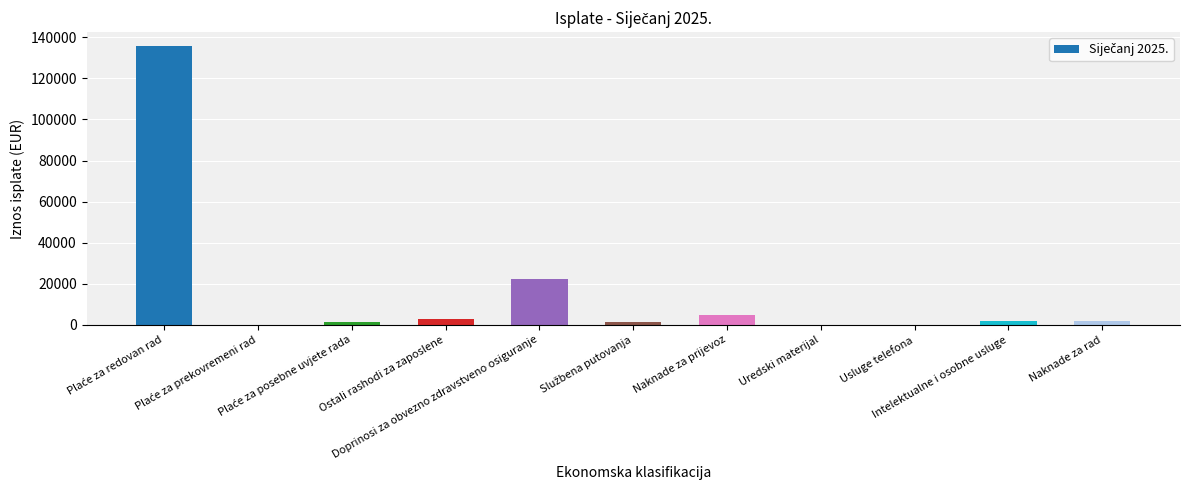

What is the greatest value displayed?

135750.3